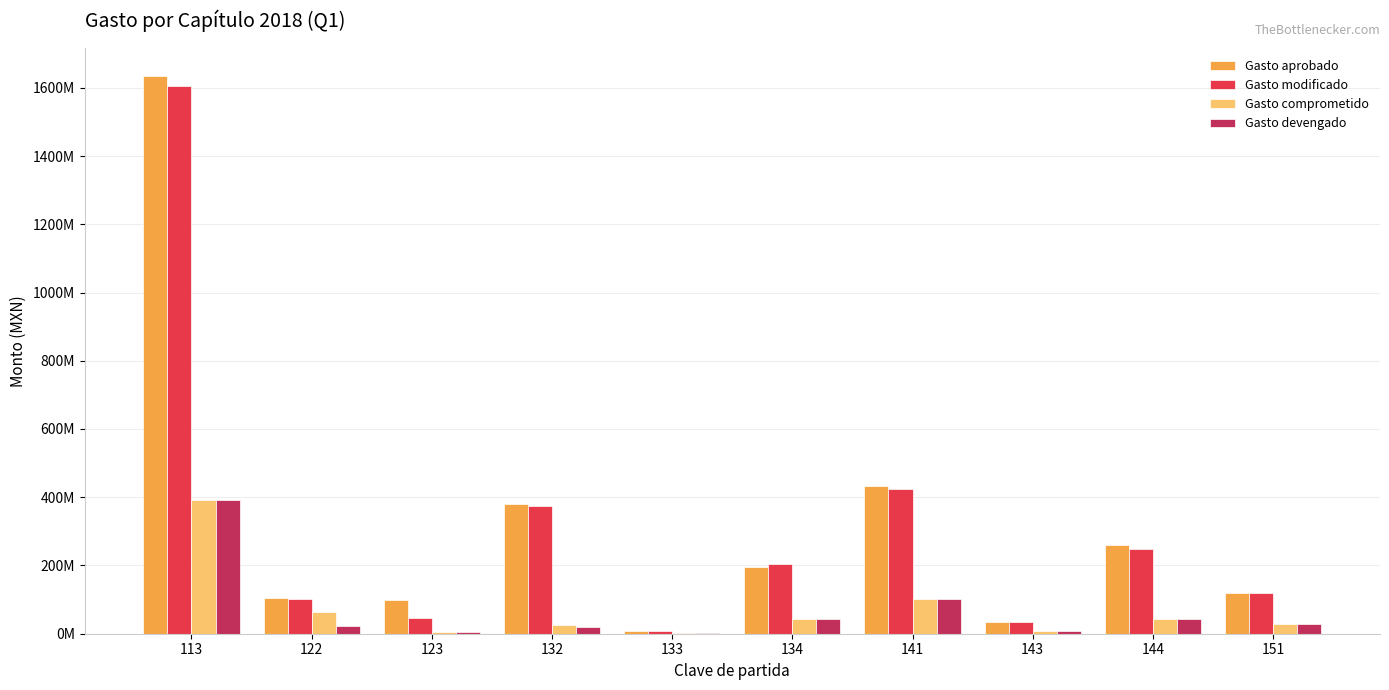

Reading left to right, what are all the values shown in this chart?

Gasto aprobado: 113=1633938459.9	122=103504485.8	123=99987426.0	132=381001671.3	133=6866309.1	134=196824466.3	141=432705831.8	143=33355726.3	144=260713882.3	151=120557570.5
Gasto modificado: 113=1605065199.3	122=102358062.5	123=45044888.9	132=375549854.3	133=6863917.2	134=203054178.8	141=423762750.6	143=32937825.9	144=249019906.5	151=119484280.7
Gasto comprometido: 113=392538852.0	122=62262957.7	123=6128388.5	132=25225102.5	133=1524388.5	134=42160004.8	141=101824344.0	143=7909785.6	144=43156001.2	151=27628912.2
Gasto devengado: 113=392538852.0	122=22991498.8	123=6128388.5	132=18854569.3	133=1524388.5	134=42160004.8	141=101824344.0	143=7909785.6	144=43156001.2	151=27628912.2